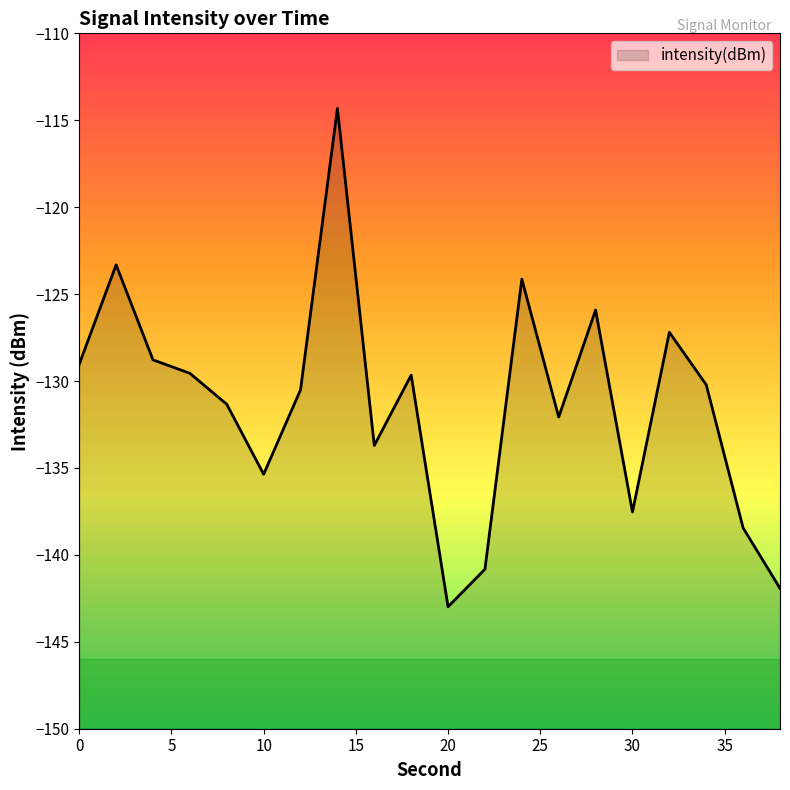

Between 18 and 30, which is larger?

18